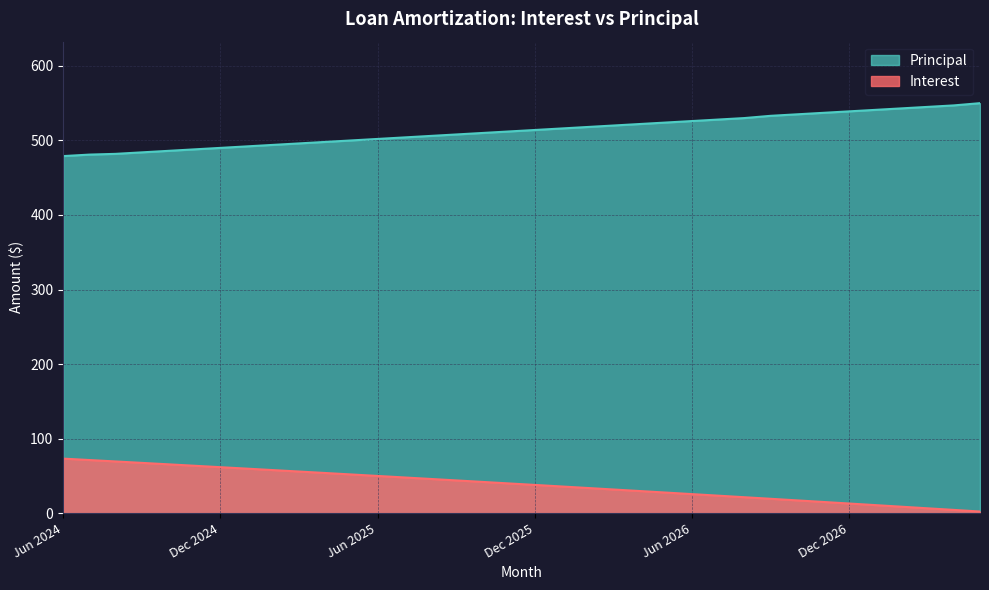

Which label corresponds to the largest value in the chart?

May 2027